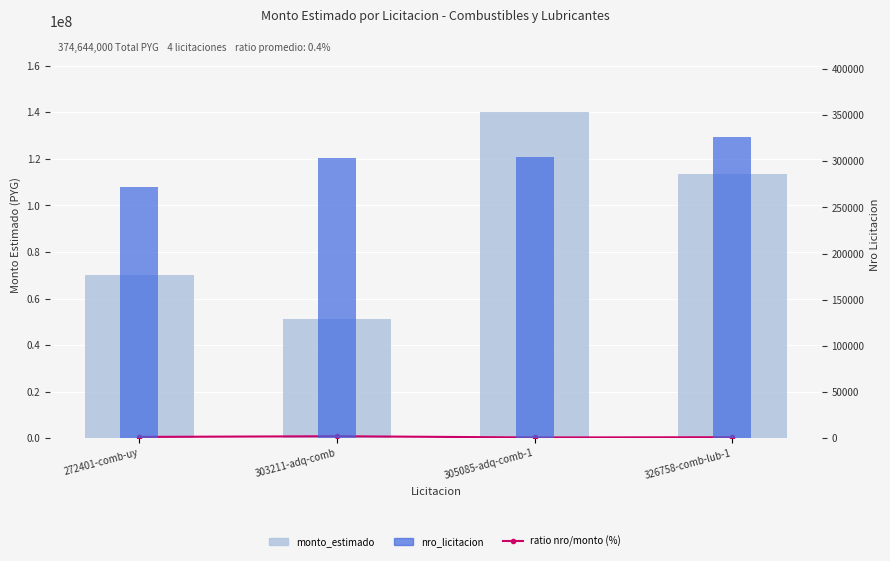

Reading right to left, transcribe all the data shown in this chart.

ratio nro/monto (%): 326758-comb-lub-1=402218.1	305085-adq-comb-1=305085.0	303211-adq-comb=832046.7	272401-comb-uy=544607.4
monto_estimado: 326758-comb-lub-1=113694000.0	305085-adq-comb-1=139950000.0	303211-adq-comb=51000000.0	272401-comb-uy=70000000.0
nro_licitacion: 326758-comb-lub-1=326758.0	305085-adq-comb-1=305085.0	303211-adq-comb=303211.0	272401-comb-uy=272401.0